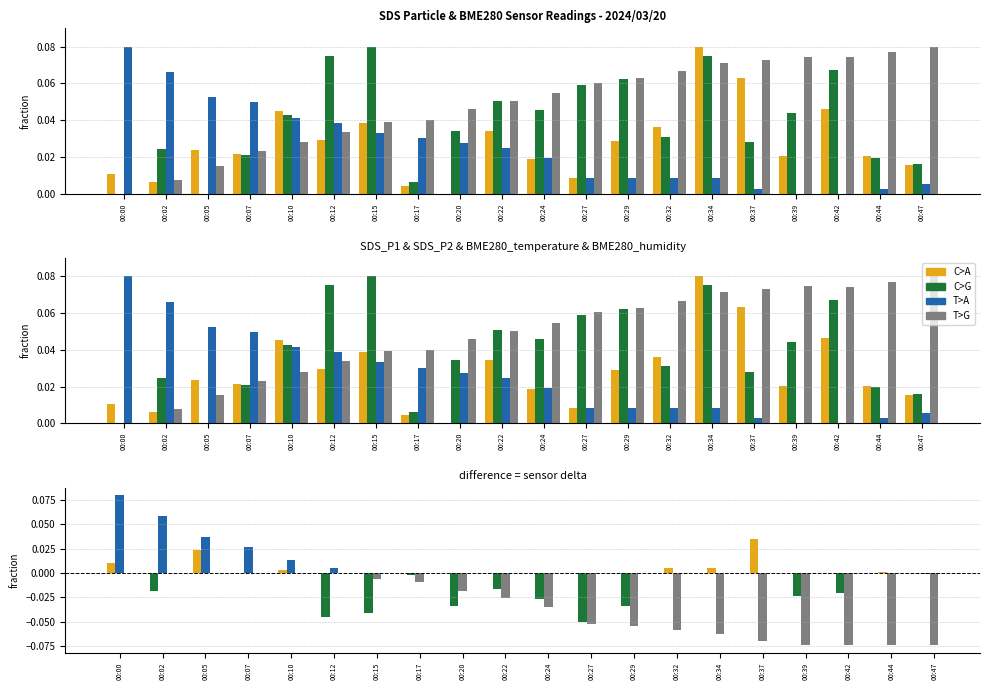

Rank the series at 00:39 from highest to lowest value.

BME280_humidity, SDS_P2, SDS_P1, BME280_temperature